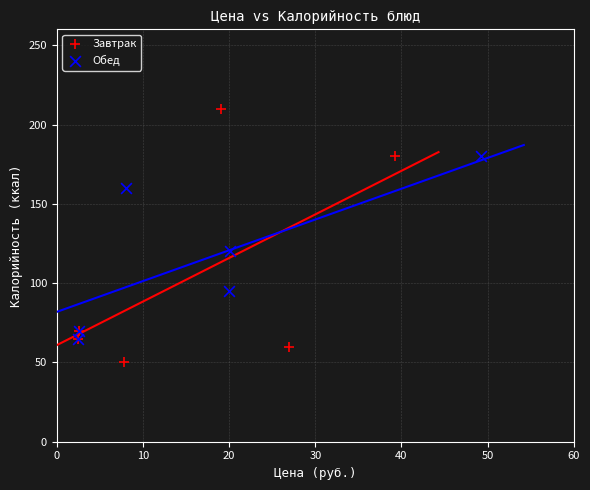

Which series has the largest Y range (max minus min)?

Завтрак